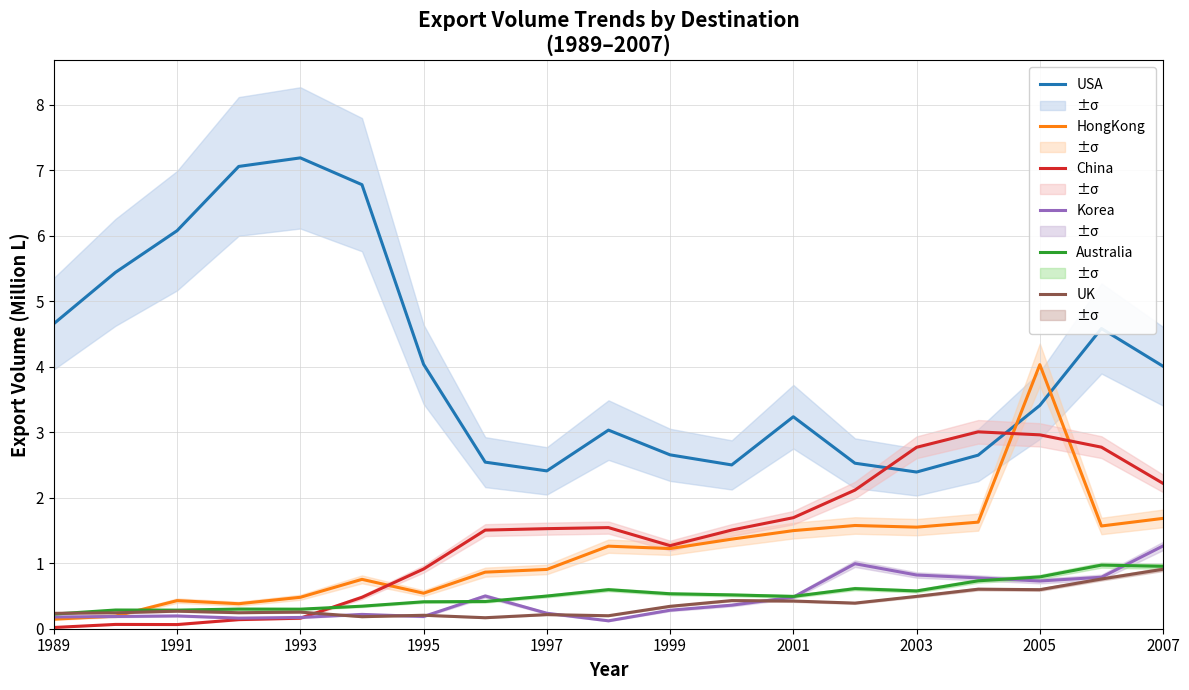

Reading right to left, what are all the values shown in this chart?

USA: 4.0	4.6	3.4	2.6	2.4	2.5	3.2	2.5	2.7	3.0	2.4	2.5	4.0	6.8	7.2	7.1	6.1	5.4	4.7
HongKong: 1.7	1.6	4.0	1.6	1.6	1.6	1.5	1.4	1.2	1.3	0.9	0.9	0.5	0.8	0.5	0.4	0.4	0.2	0.1
China: 2.2	2.8	3.0	3.0	2.8	2.1	1.7	1.5	1.3	1.5	1.5	1.5	0.9	0.5	0.2	0.1	0.1	0.1	0.0
Korea: 1.3	0.8	0.7	0.8	0.8	1.0	0.5	0.4	0.3	0.1	0.2	0.5	0.2	0.2	0.2	0.2	0.2	0.2	0.2
Australia: 1.0	1.0	0.8	0.7	0.6	0.6	0.5	0.5	0.5	0.6	0.5	0.4	0.4	0.3	0.3	0.3	0.3	0.3	0.2
UK: 0.9	0.8	0.6	0.6	0.5	0.4	0.4	0.4	0.3	0.2	0.2	0.2	0.2	0.2	0.3	0.2	0.3	0.2	0.2